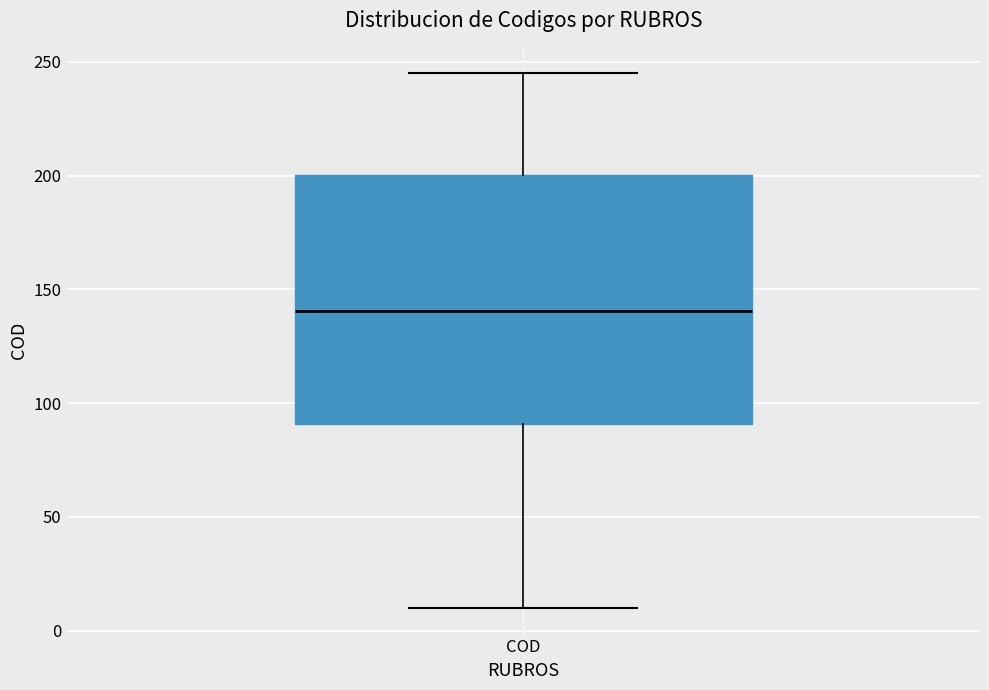

Where does the upper whisker of the box for COD end on the y-axis? The values are not printed on the chart, so give them approximately, as read against the axis.

245